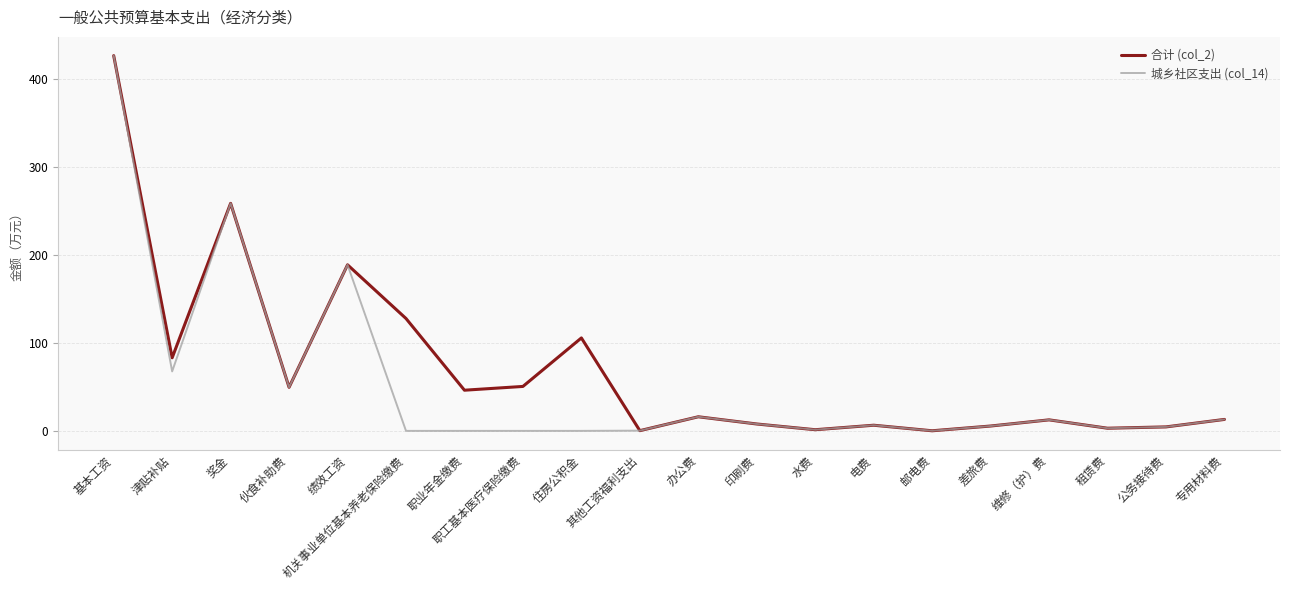

At which label is 城乡社区支出 (col_14) closest to 212?

绩效工资